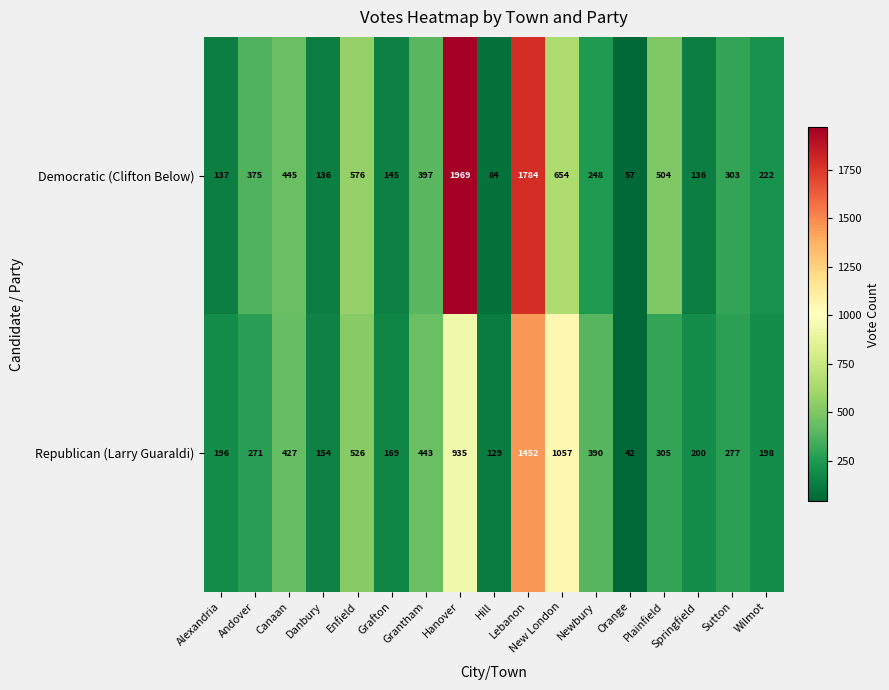

Rank the series at Danbury from highest to lowest value.

Republican (Larry Guaraldi), Democratic (Clifton Below)